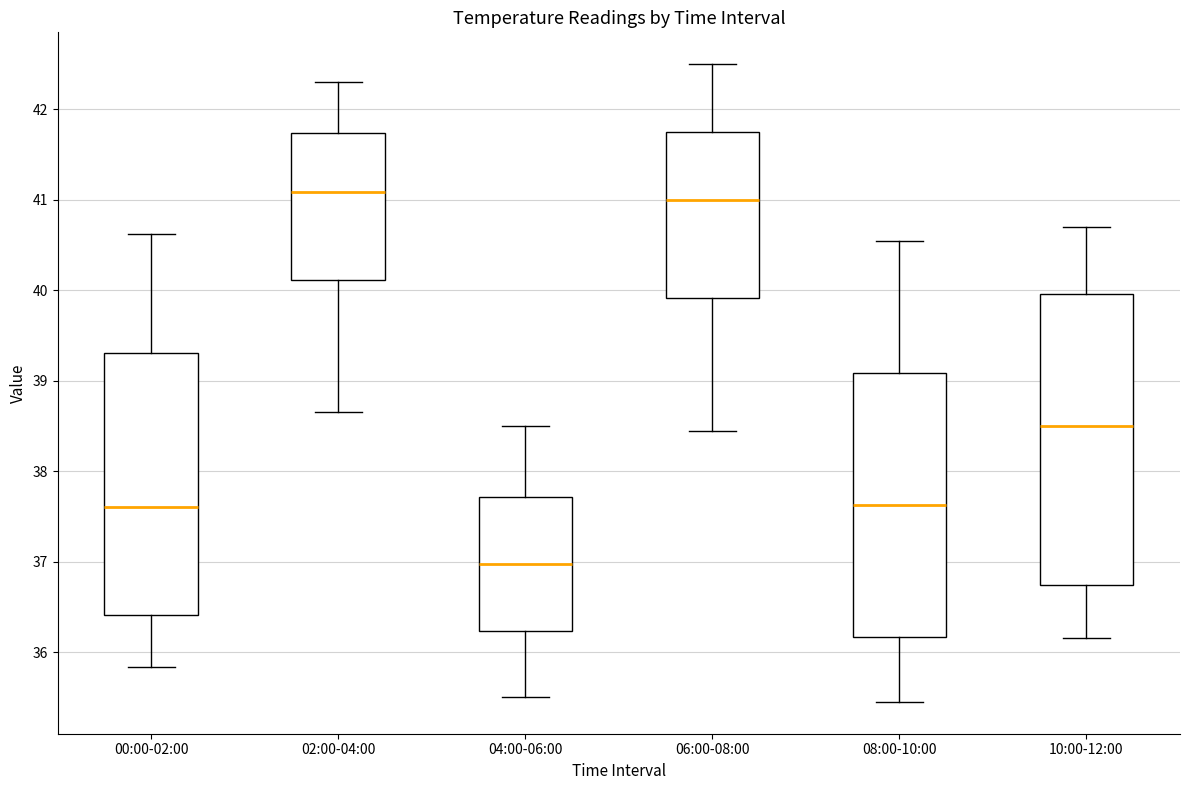

Comparing the boxes themselves (not the whiskers), which one is the tallest?

10:00-12:00